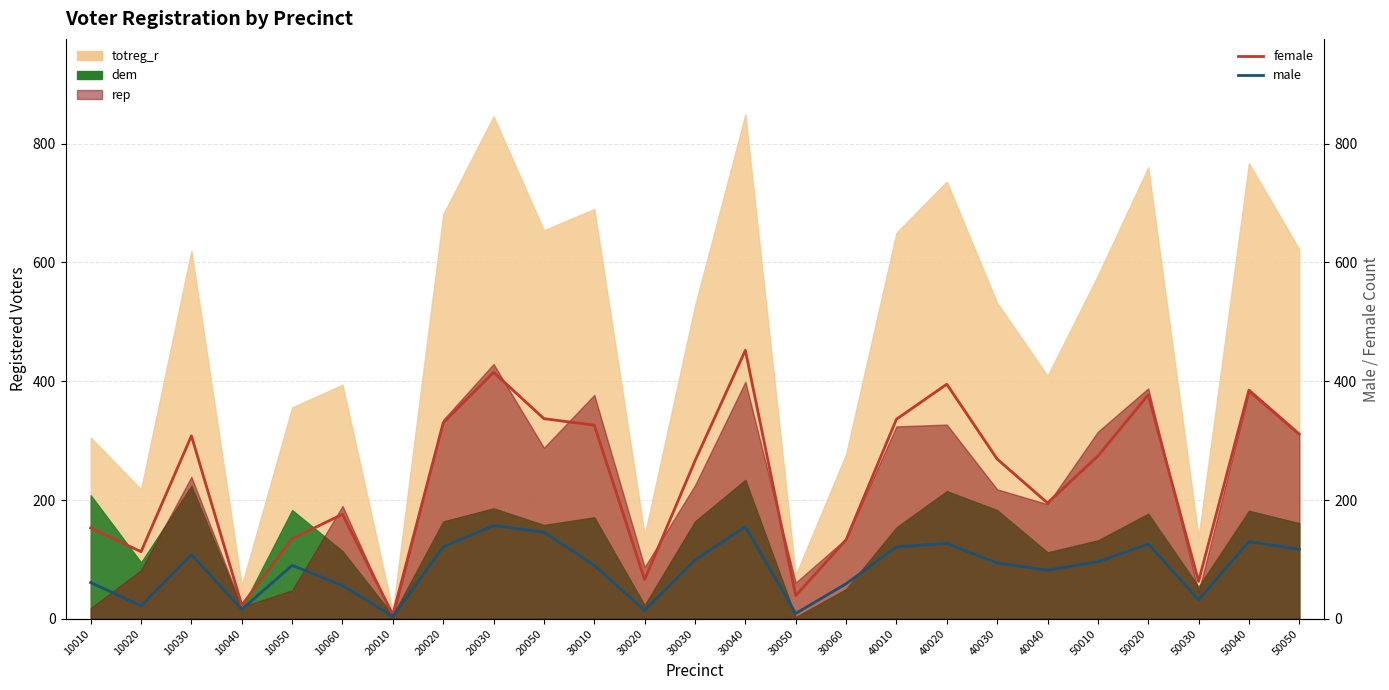

At which label is female closest to 229?

40040